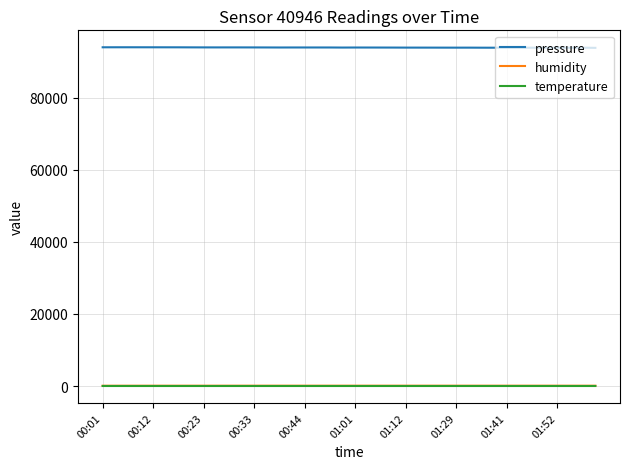

Which series has the largest total across all categories?

pressure